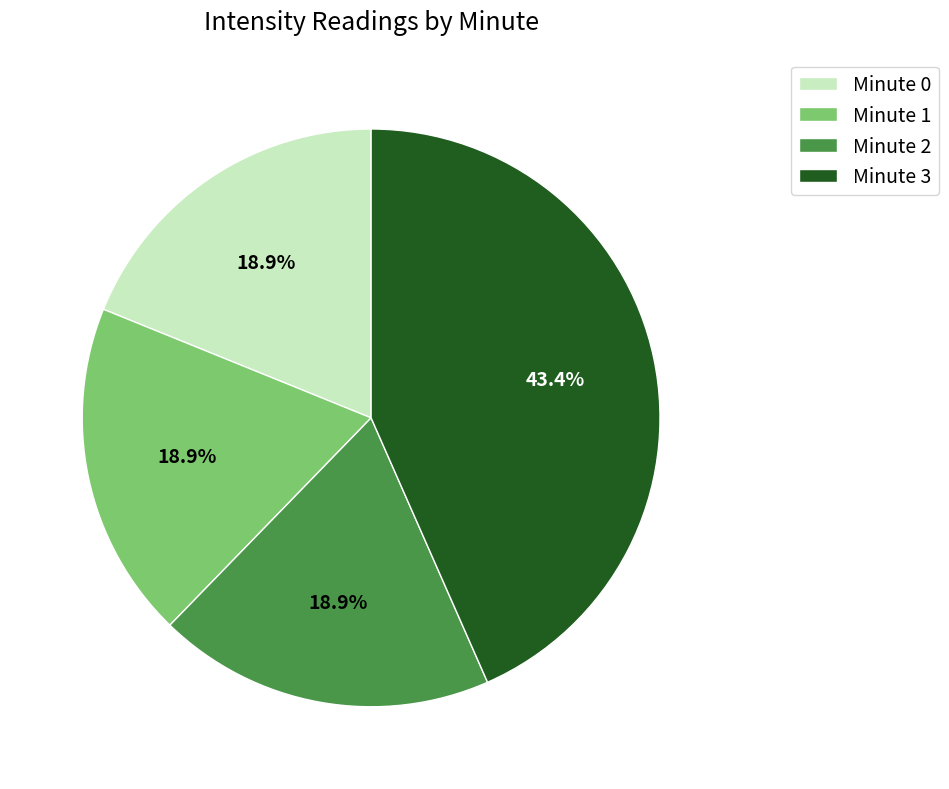

Which category has the biggest portion of the pie?

Minute 3